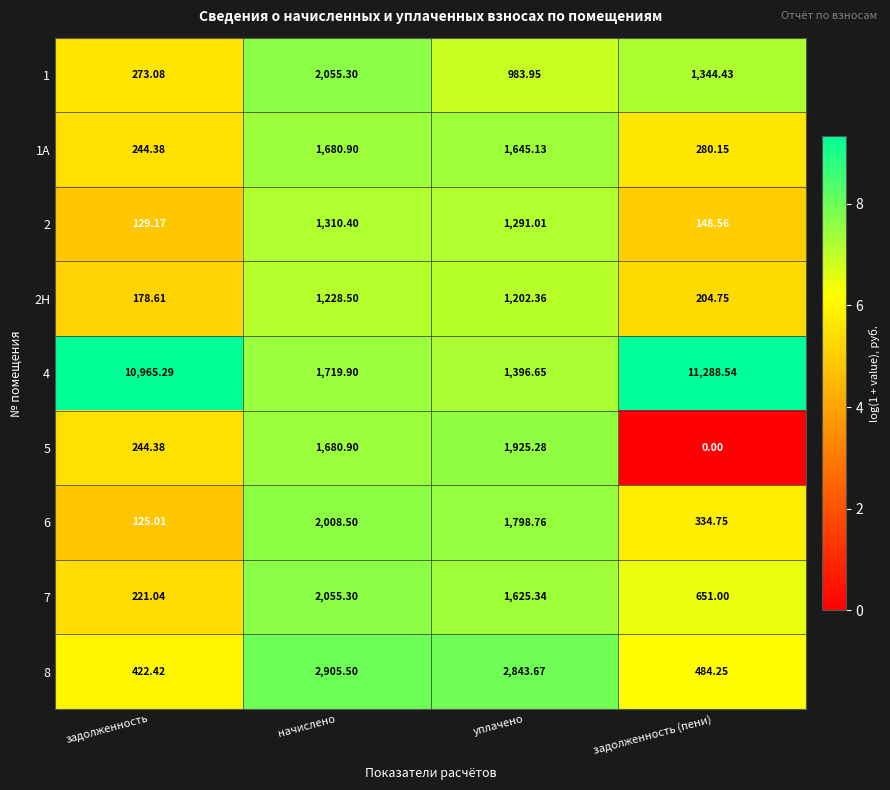

Which series has the largest total across all categories?

4